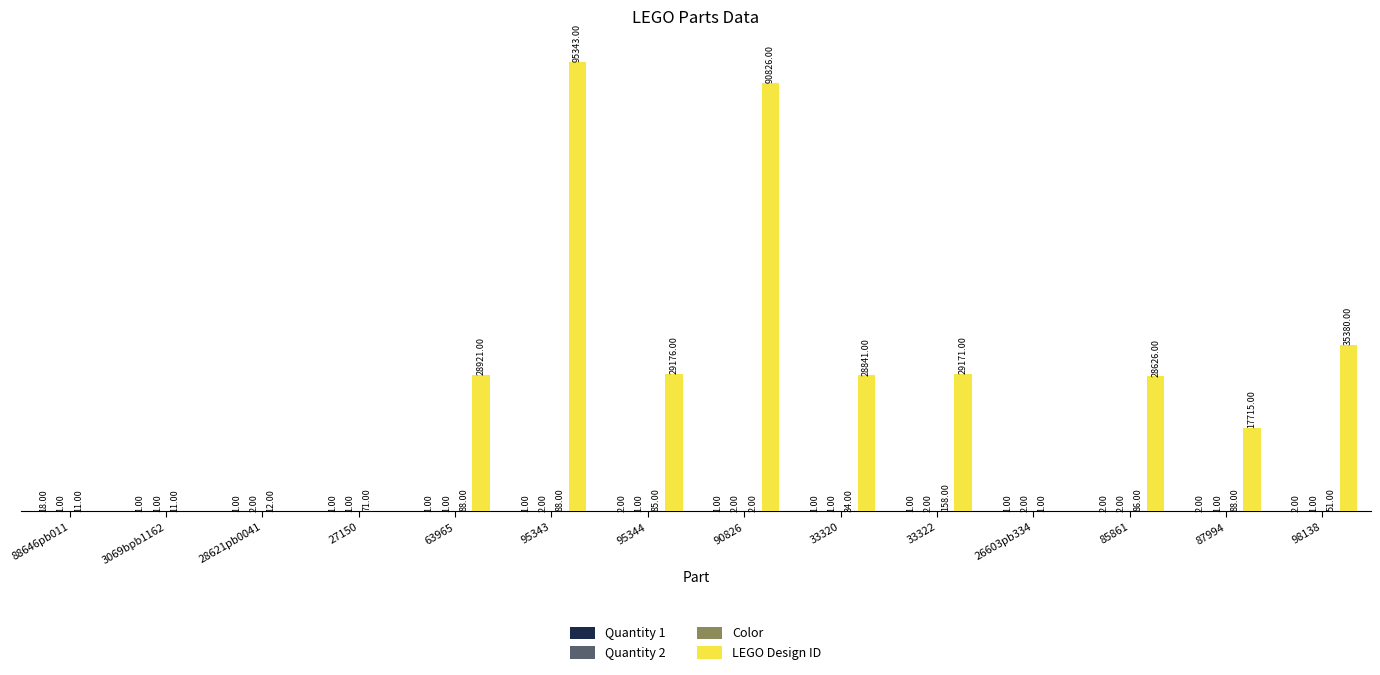

Which series has the largest total across all categories?

LEGO Design ID